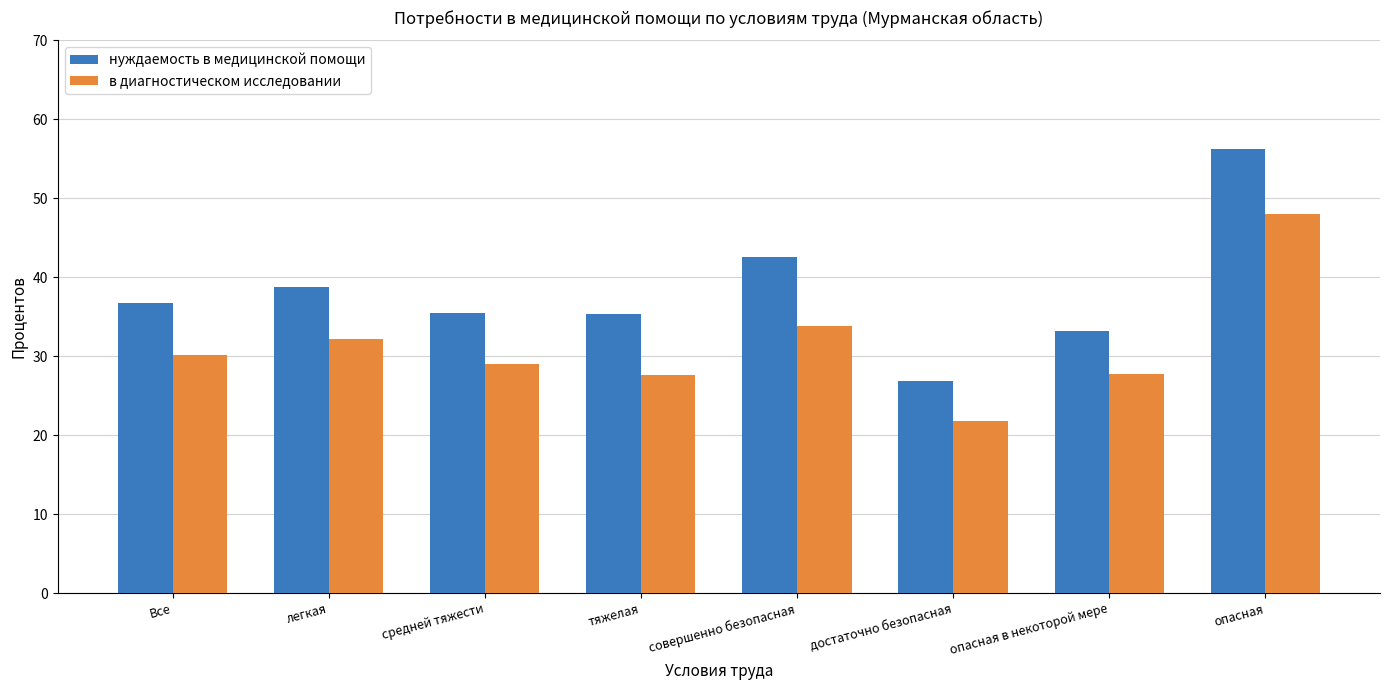

What is the sum of all нуждаемость в медицинской помощи values?

305.1